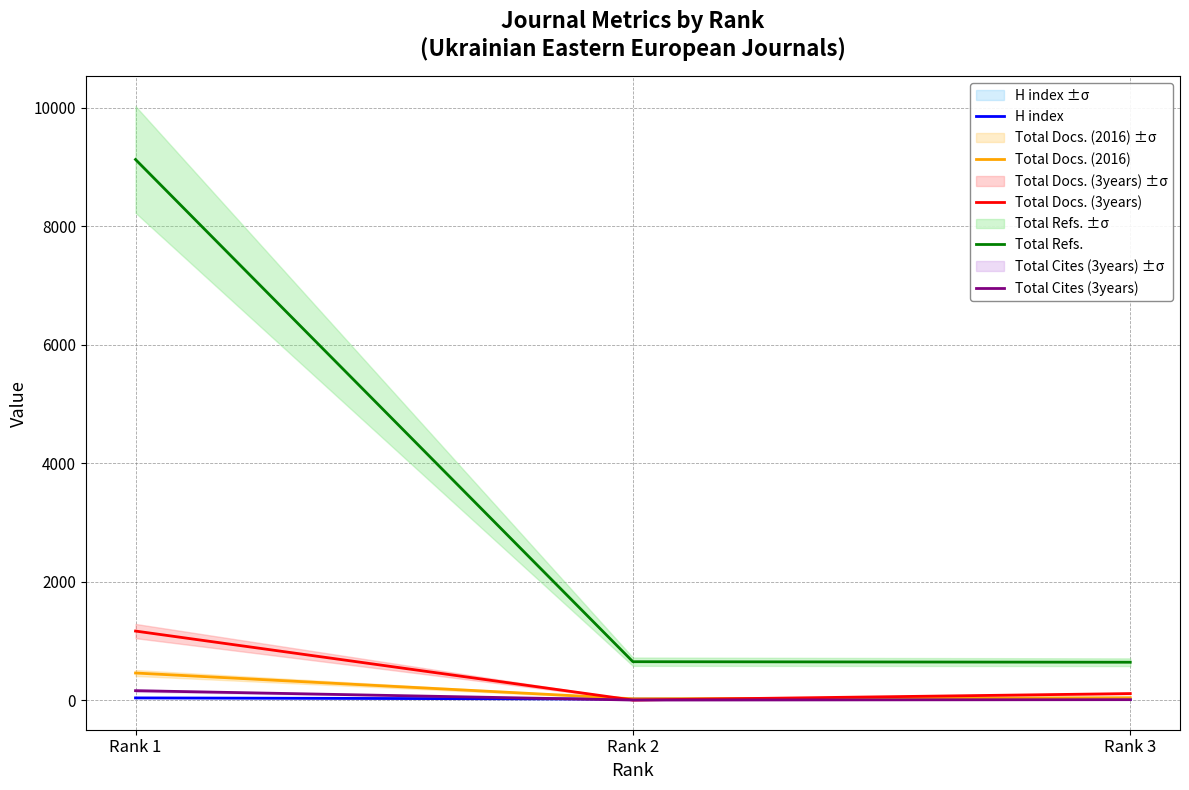

Reading left to right, what are all the values shown in this chart?

H index: 36	16	9
Total Docs. (2016): 456	21	39
Total Docs. (3years): 1164	0	109
Total Refs.: 9123	647	638
Total Cites (3years): 158	0	6